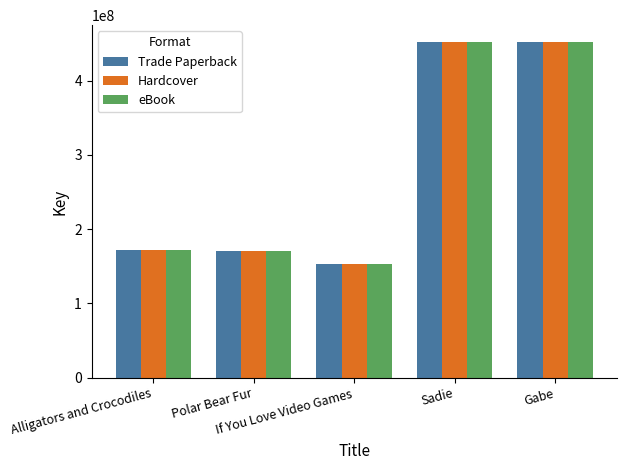

Does the chart contain stacked bars?

No